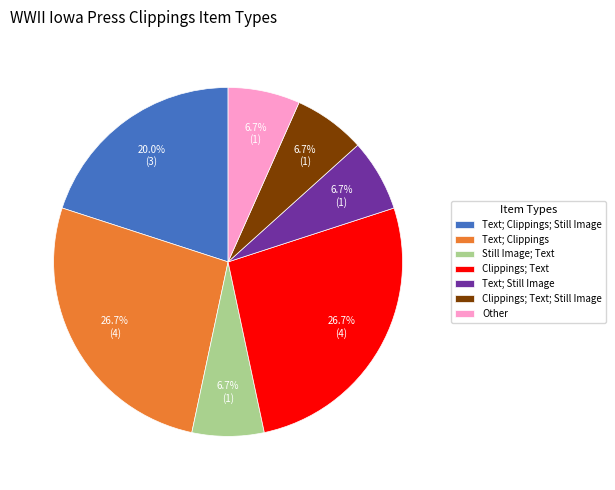

What percentage is the Still Image; Text slice, to the nearest percent?

7%